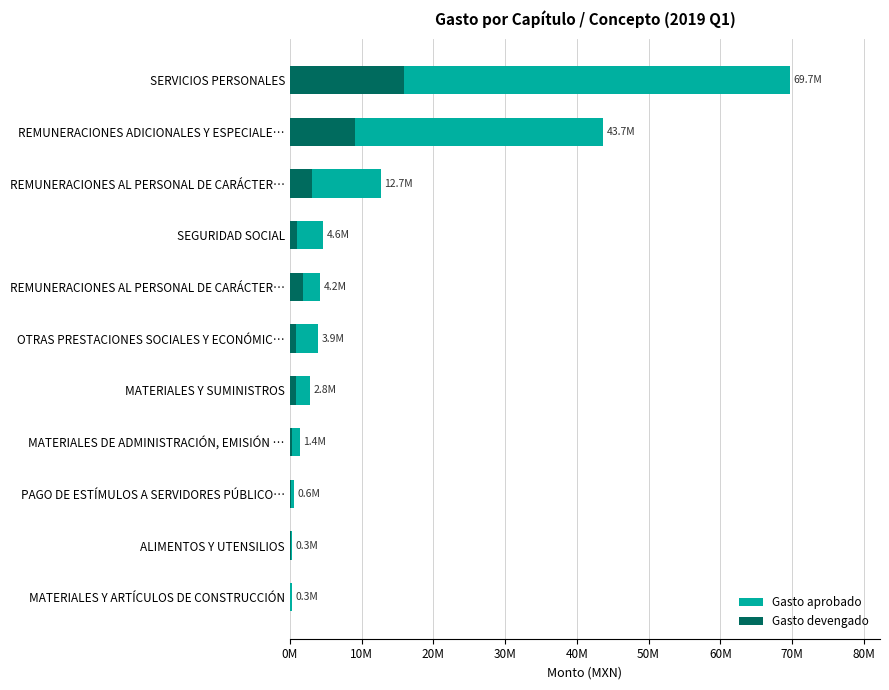

Reading right to left, what are all the values shown in this chart?

Gasto aprobado: 69698523.0	43701697.8	12693791.4	4595114.0	4172100.0	3932567.4	2765719.6	1394118.7	603252.4	335336.9	256874.7
Gasto devengado: 15974575.7	9010151.3	3153515.7	1001177.0	1886733.4	792369.6	901806.5	329641.5	130628.8	211544.9	39387.9